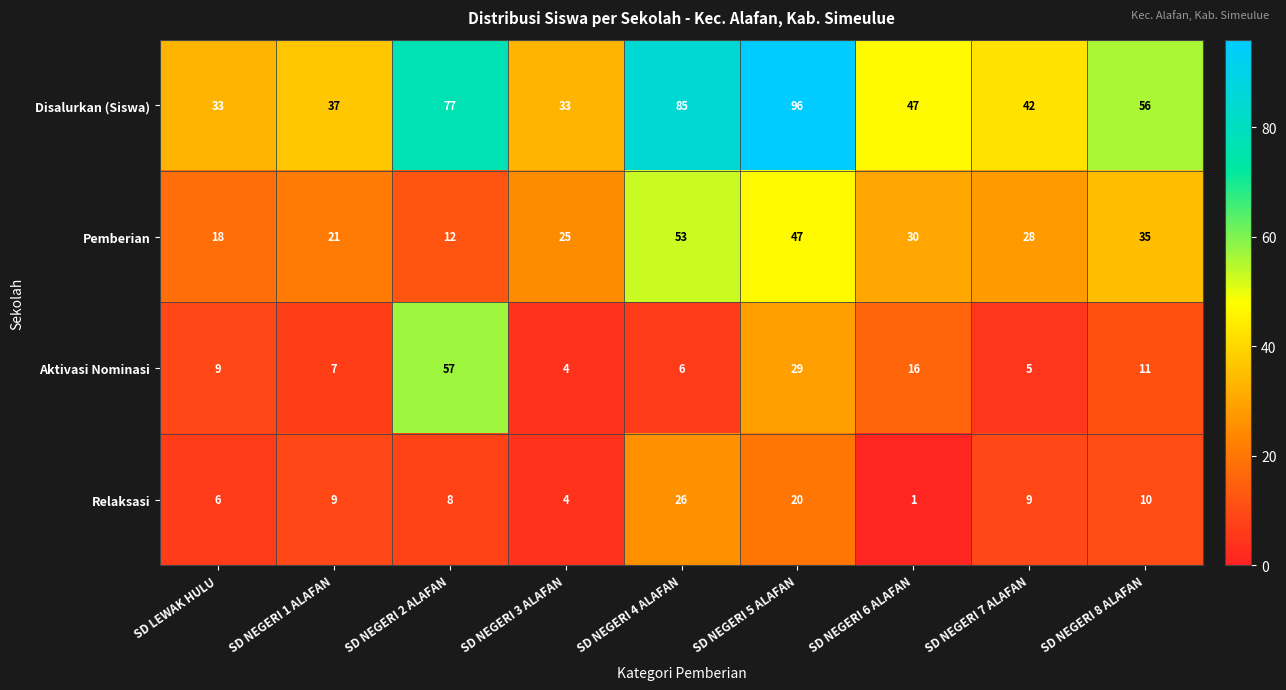

What is the difference between the Disalurkan (Siswa) values at SD NEGERI 1 ALAFAN and SD NEGERI 4 ALAFAN?

48